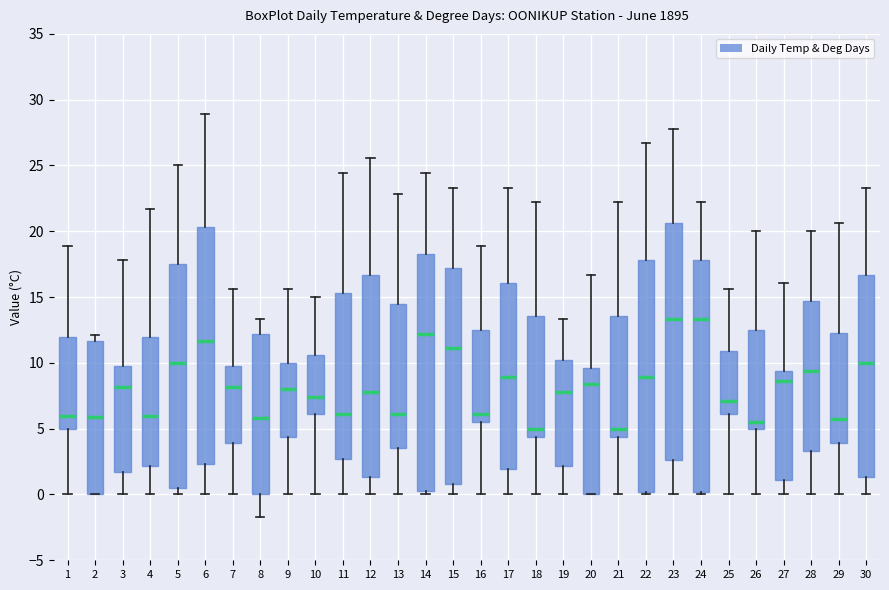

Reading left to right, read every box against the y-axis: the position of its median line, the range the box covers, and the ends of its whiskers. The values are not printed on the chart, so give them approximately, as read against the axis.

1: median 6.0, box 5.0 to 12.0, whiskers 0.0 to 19.0
2: median 6.0, box 0.0 to 11.5, whiskers 0.0 to 12.0
3: median 8.0, box 1.5 to 10.0, whiskers 0.0 to 18.0
4: median 6.0, box 2.0 to 12.0, whiskers 0.0 to 21.5
5: median 10.0, box 0.5 to 17.5, whiskers 0.0 to 25.0
6: median 11.5, box 2.5 to 20.5, whiskers 0.0 to 29.0
7: median 8.0, box 4.0 to 10.0, whiskers 0.0 to 15.5
8: median 6.0, box 0.0 to 12.0, whiskers -1.5 to 13.5
9: median 8.0, box 4.5 to 10.0, whiskers 0.0 to 15.5
10: median 7.5, box 6.0 to 10.5, whiskers 0.0 to 15.0
11: median 6.0, box 2.5 to 15.5, whiskers 0.0 to 24.5
12: median 8.0, box 1.5 to 16.5, whiskers 0.0 to 25.5
13: median 6.0, box 3.5 to 14.5, whiskers 0.0 to 23.0
14: median 12.0, box 0.5 to 18.5, whiskers 0.0 to 24.5
15: median 11.0, box 1.0 to 17.0, whiskers 0.0 to 23.5
16: median 6.0, box 5.5 to 12.5, whiskers 0.0 to 19.0
17: median 9.0, box 2.0 to 16.0, whiskers 0.0 to 23.5
18: median 5.0, box 4.5 to 13.5, whiskers 0.0 to 22.0
19: median 8.0, box 2.0 to 10.0, whiskers 0.0 to 13.5
20: median 8.5, box 0.0 to 9.5, whiskers 0.0 to 16.5
21: median 5.0, box 4.5 to 13.5, whiskers 0.0 to 22.0
22: median 9.0, box 0.0 to 18.0, whiskers 0.0 (just below the box's lower edge) to 26.5
23: median 13.5, box 2.5 to 20.5, whiskers 0.0 to 28.0
24: median 13.5, box 0.0 to 18.0, whiskers 0.0 (just below the box's lower edge) to 22.0
25: median 7.0, box 6.0 to 11.0, whiskers 0.0 to 15.5
26: median 5.5, box 5.0 to 12.5, whiskers 0.0 to 20.0
27: median 8.5, box 1.0 to 9.5, whiskers 0.0 to 16.0
28: median 9.5, box 3.5 to 14.5, whiskers 0.0 to 20.0
29: median 5.5, box 4.0 to 12.5, whiskers 0.0 to 20.5
30: median 10.0, box 1.5 to 16.5, whiskers 0.0 to 23.5